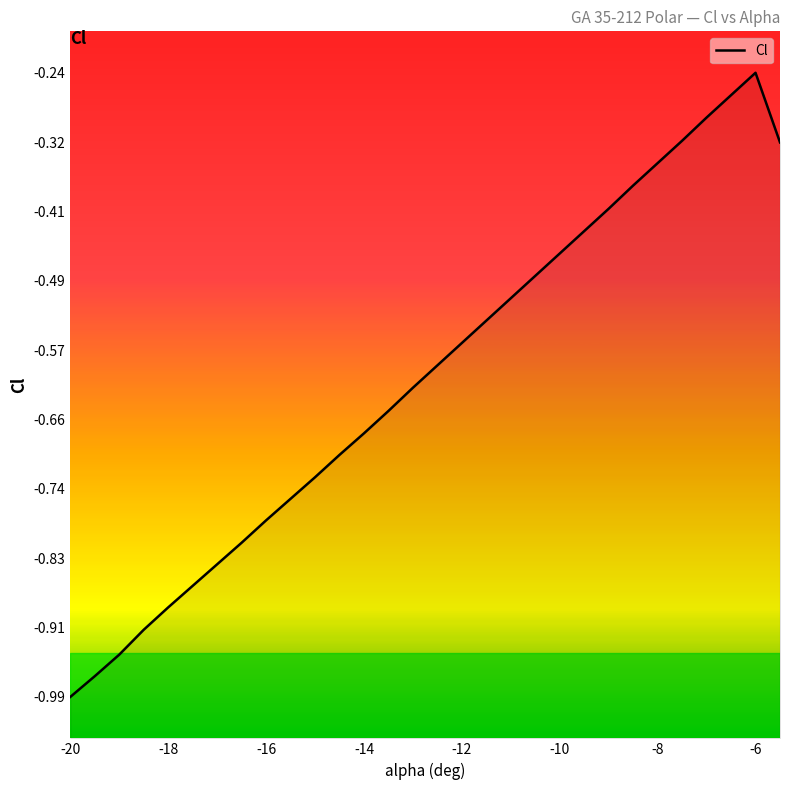

What is the difference between the second highest and minimum values?

0.7